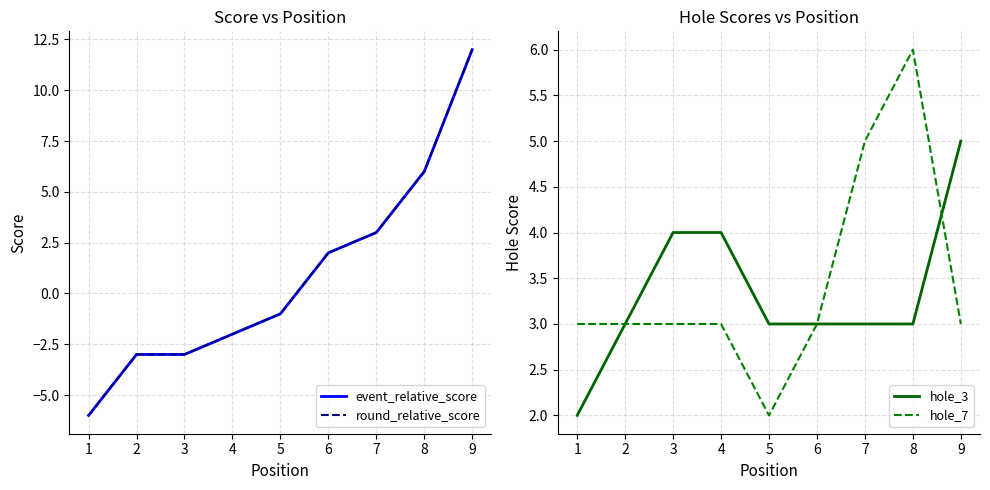

True or false: hole_3 and round_relative_score cross at least once.

False